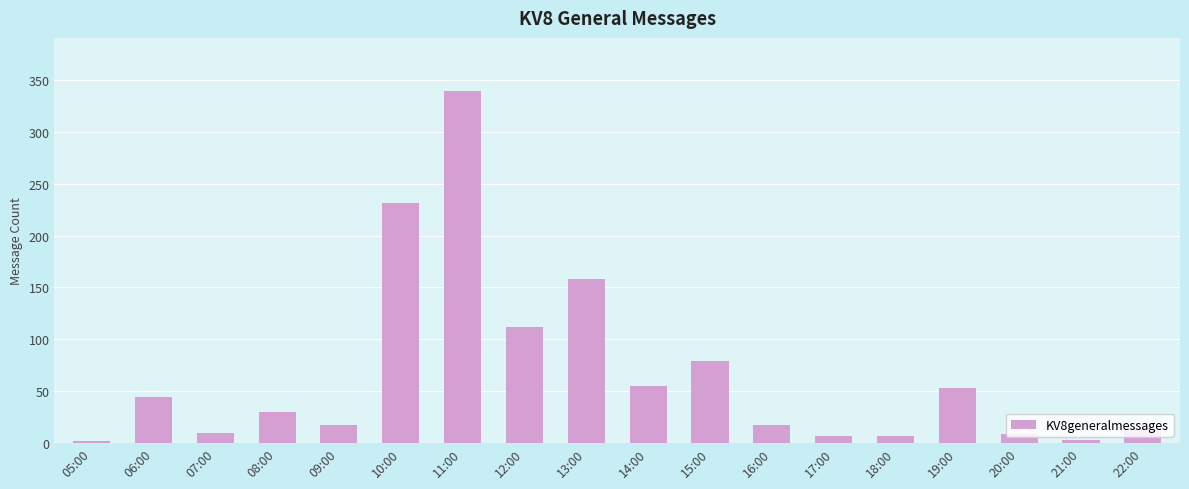

What is the label of the 18th bar from the left?

22:00